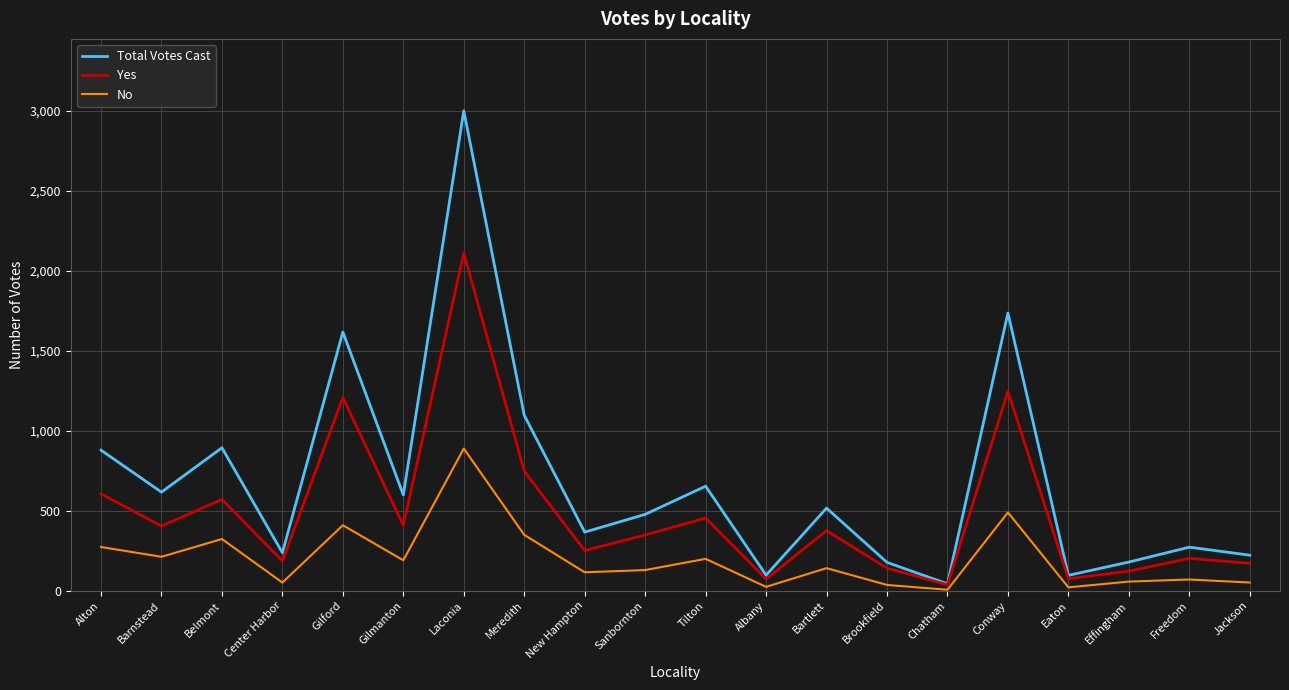

What position from the left is Belmont?

3